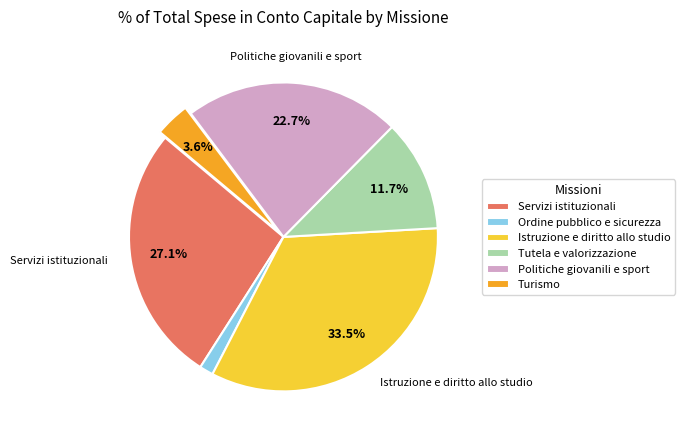

Which category has the smallest portion of the pie?

Ordine pubblico e sicurezza